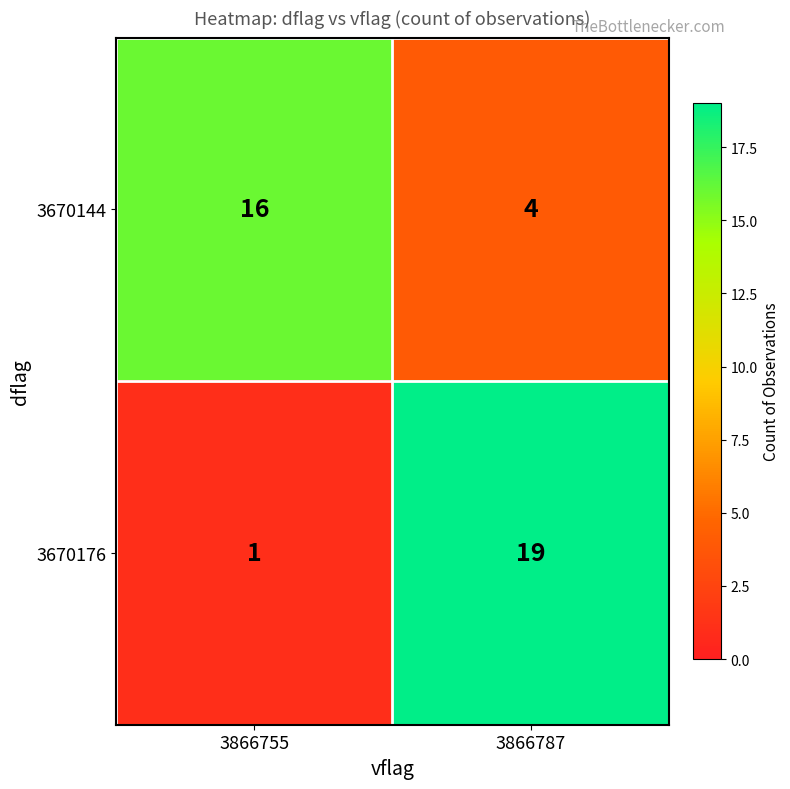

What is the minimum value shown in the chart?

1